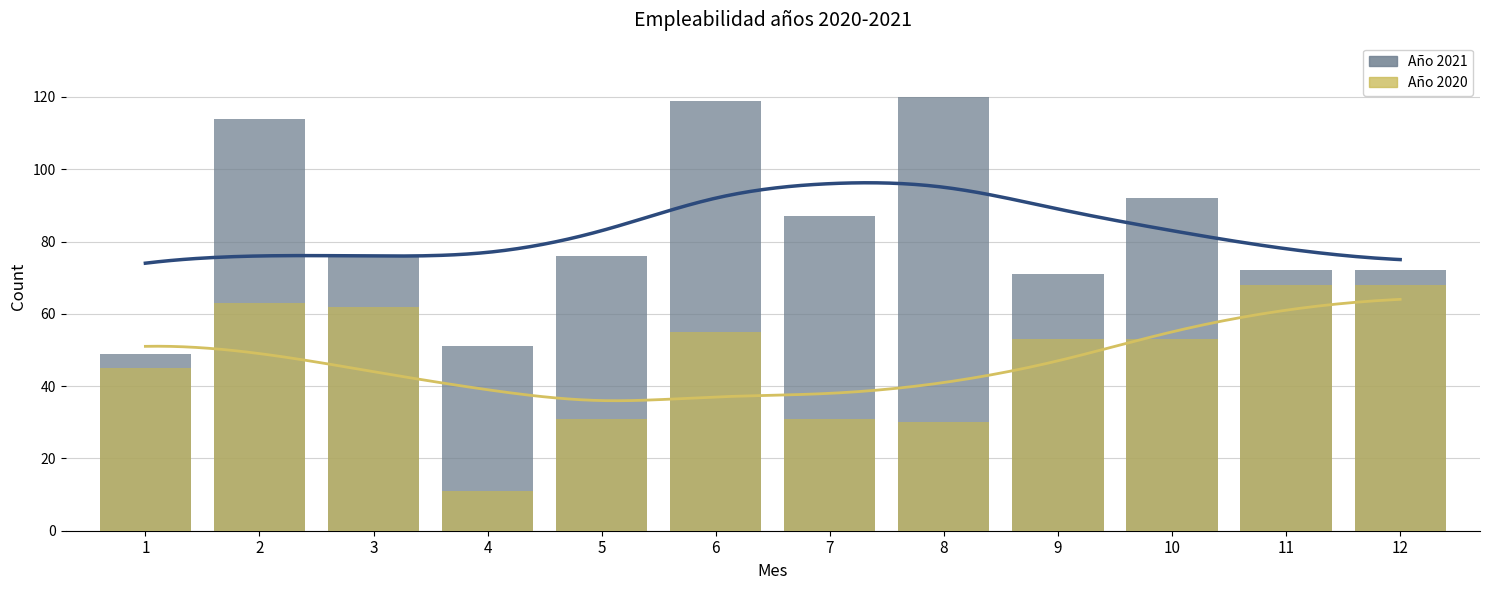

Does the chart contain stacked bars?

No